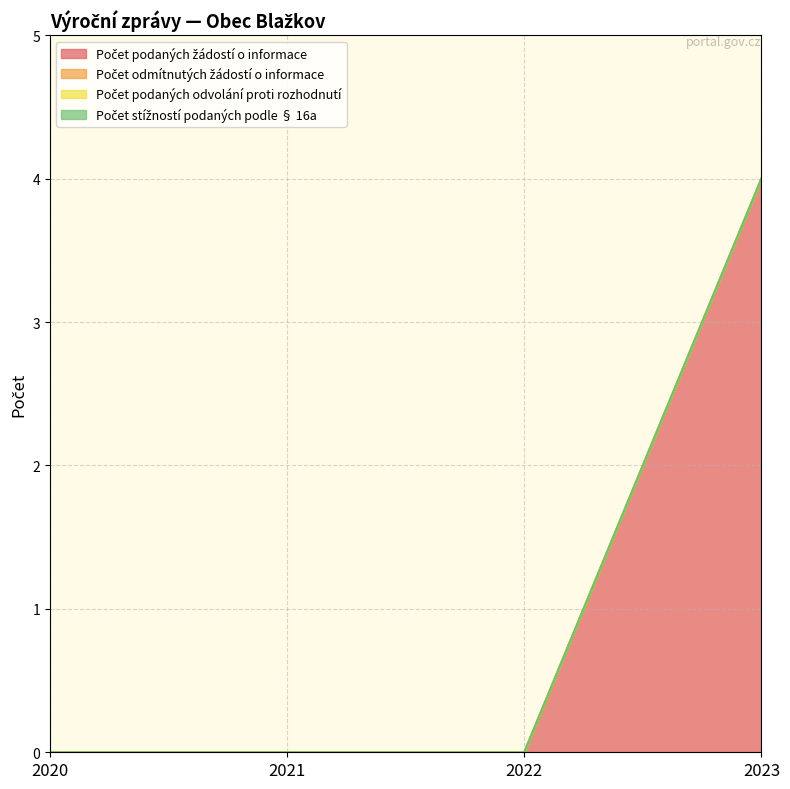

Rank the series at 2021 from highest to lowest value.

Počet podaných žádostí o informace, Počet odmítnutých žádostí o informace, Počet podaných odvolání proti rozhodnutí, Počet stížností podaných podle § 16a